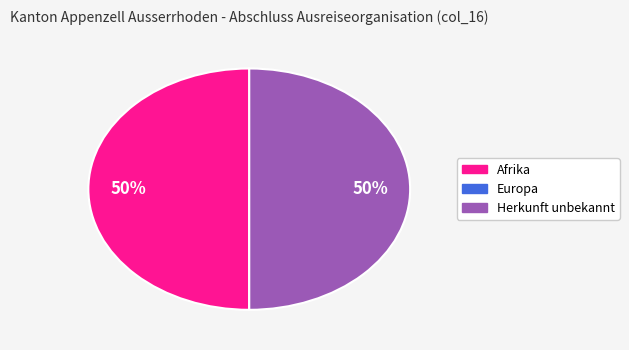

To the nearest percent, what portion does Afrika represent?

50%